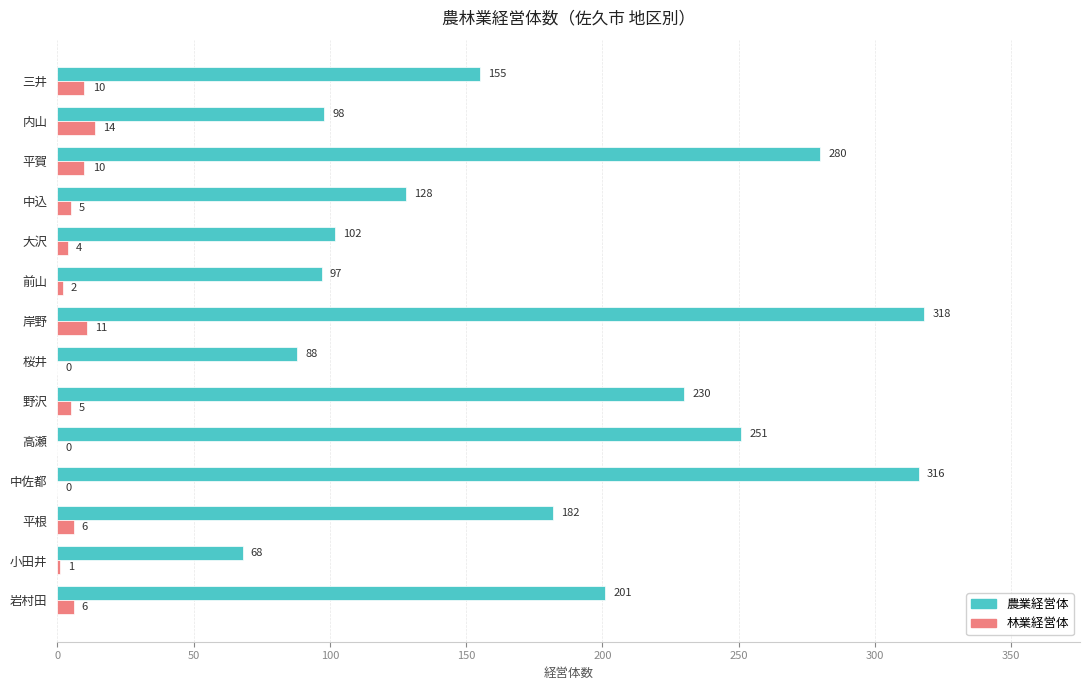

What is the maximum value shown in the chart?

318